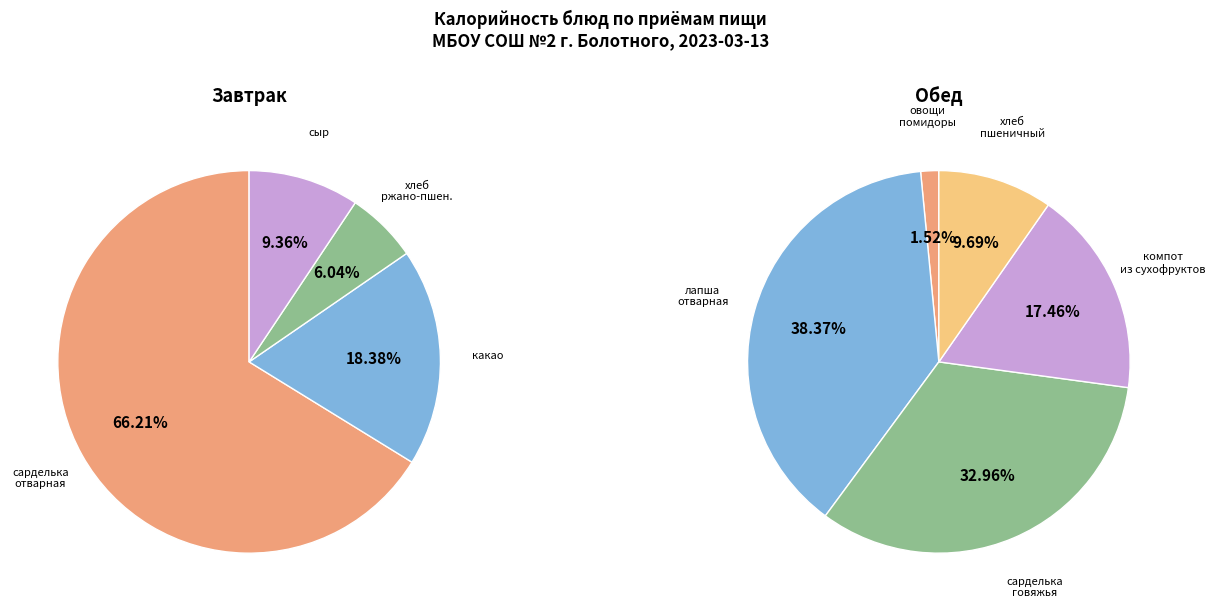

Do сарделька отварная с маслом и лапшой and сарделька говяжья отварная с маслом together represent more than half of the pie?

Yes